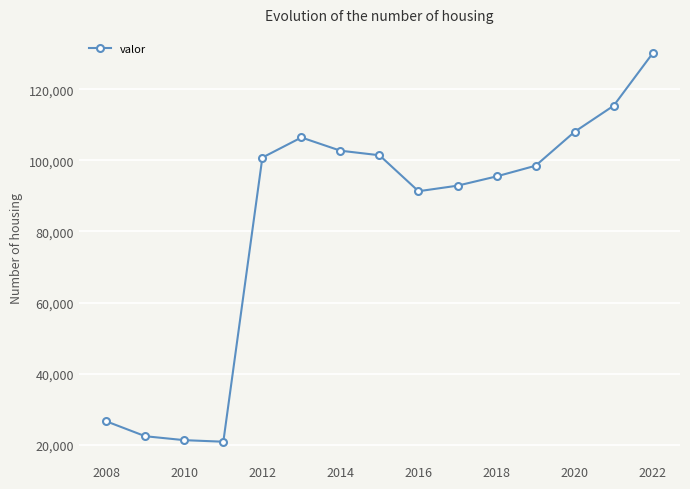

Does the chart display data point markers on the line(s)?

Yes